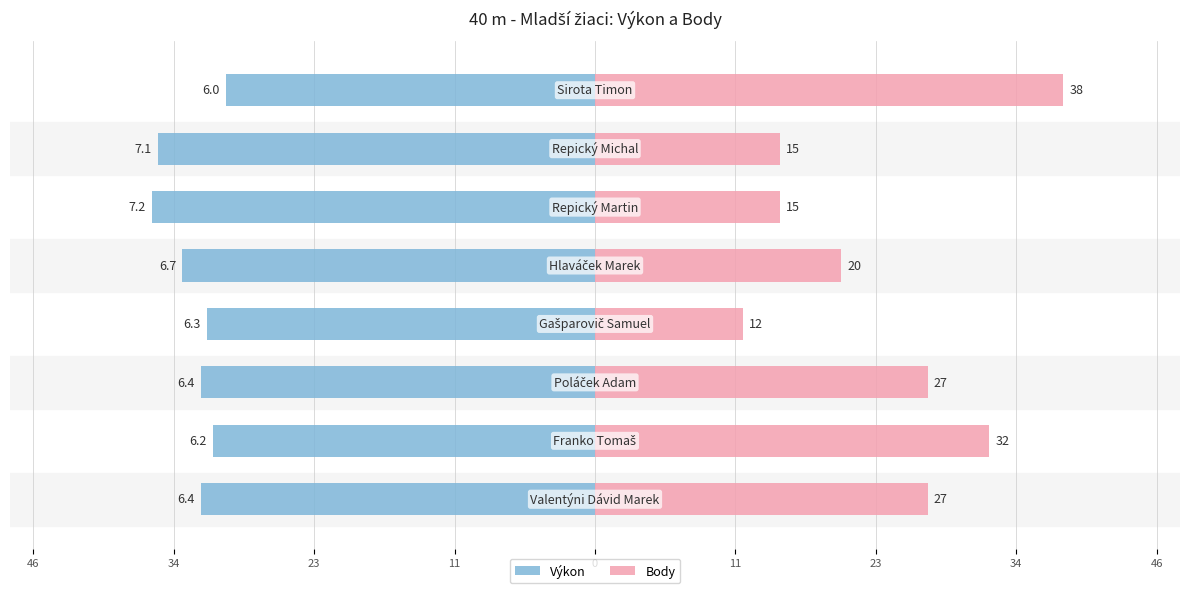

What is the highest value of the Body series?

38.0